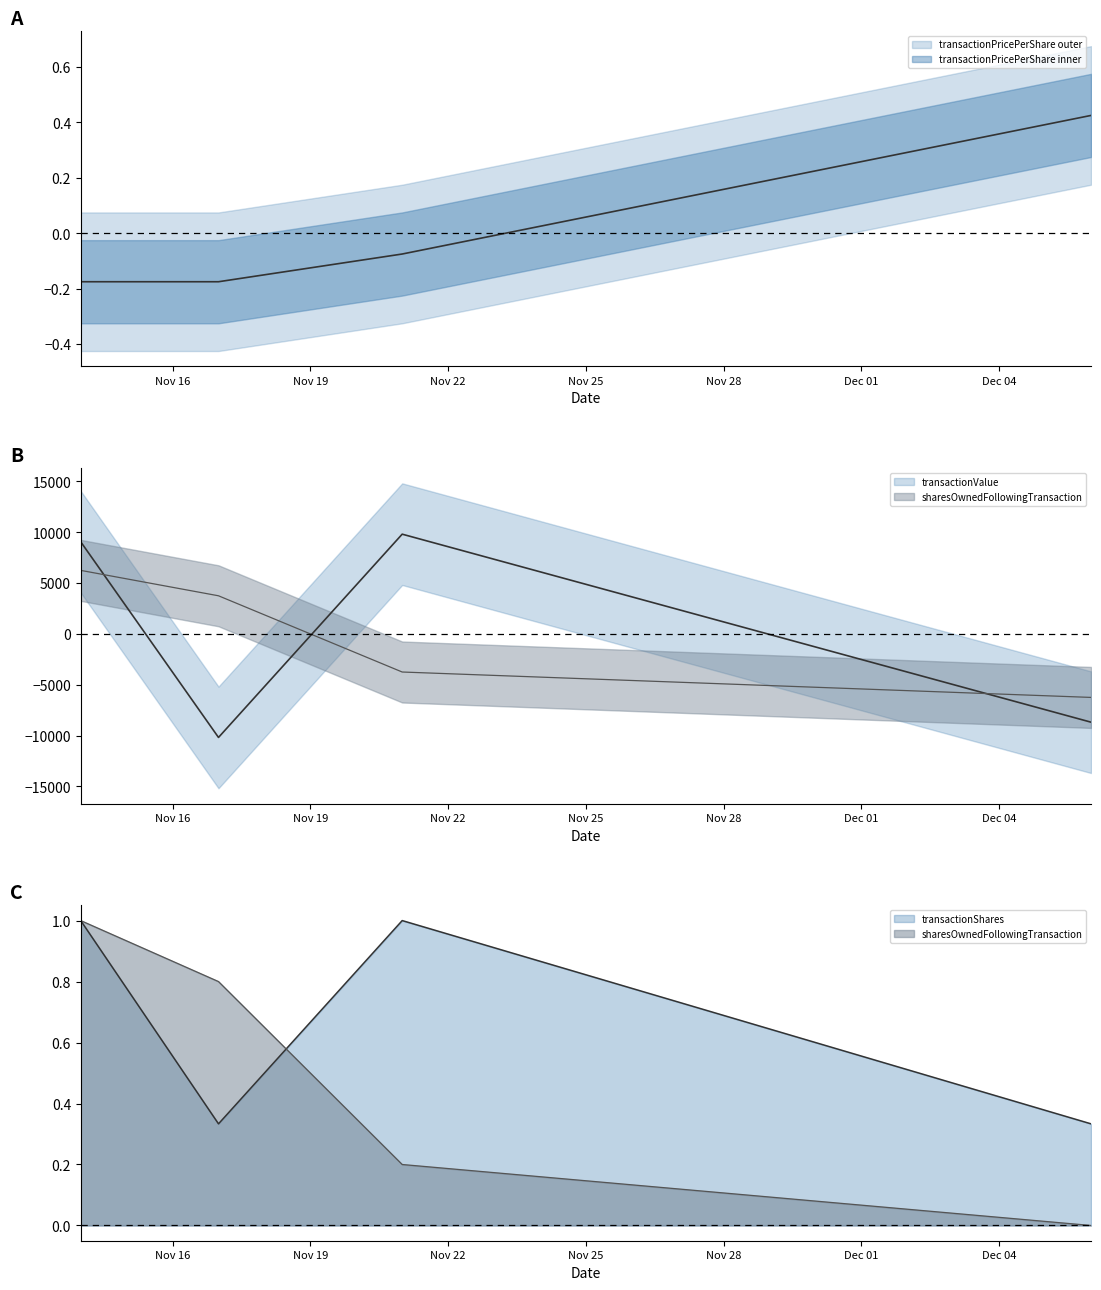

Reading left to right, list all the values displayed in this chart.

transactionValue: 9062.5	-10187.5	9812.5	-8687.5
transactionShares: 1.0	0.3	1.0	0.3
sharesOwnedFollowingTransaction: 6250.0	3750.0	-3750.0	-6250.0
transactionPricePerShare: -0.2	-0.2	-0.1	0.4